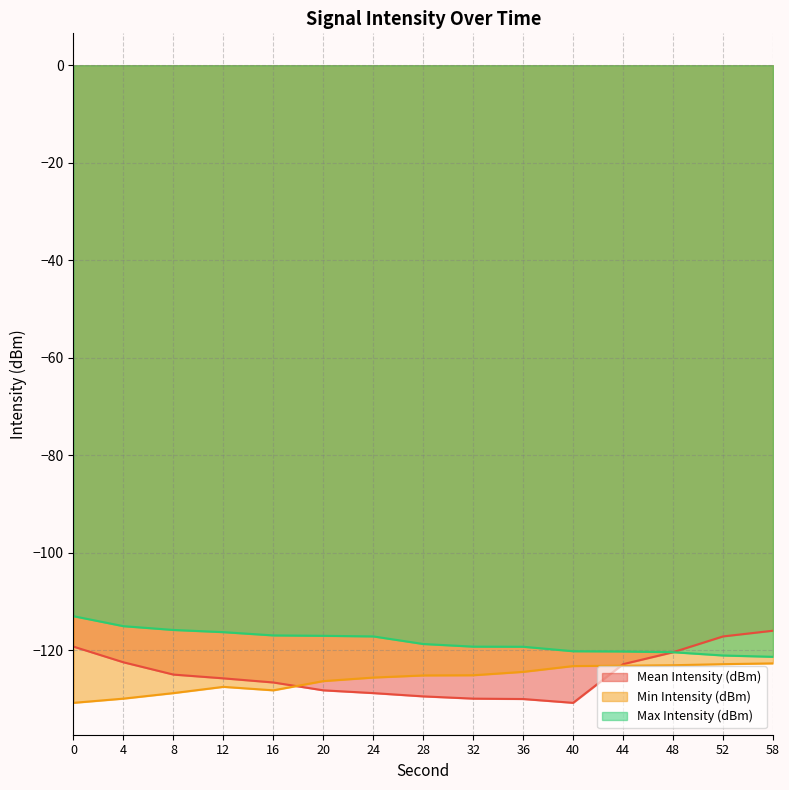

At which category is the sum across all series the highest?

58